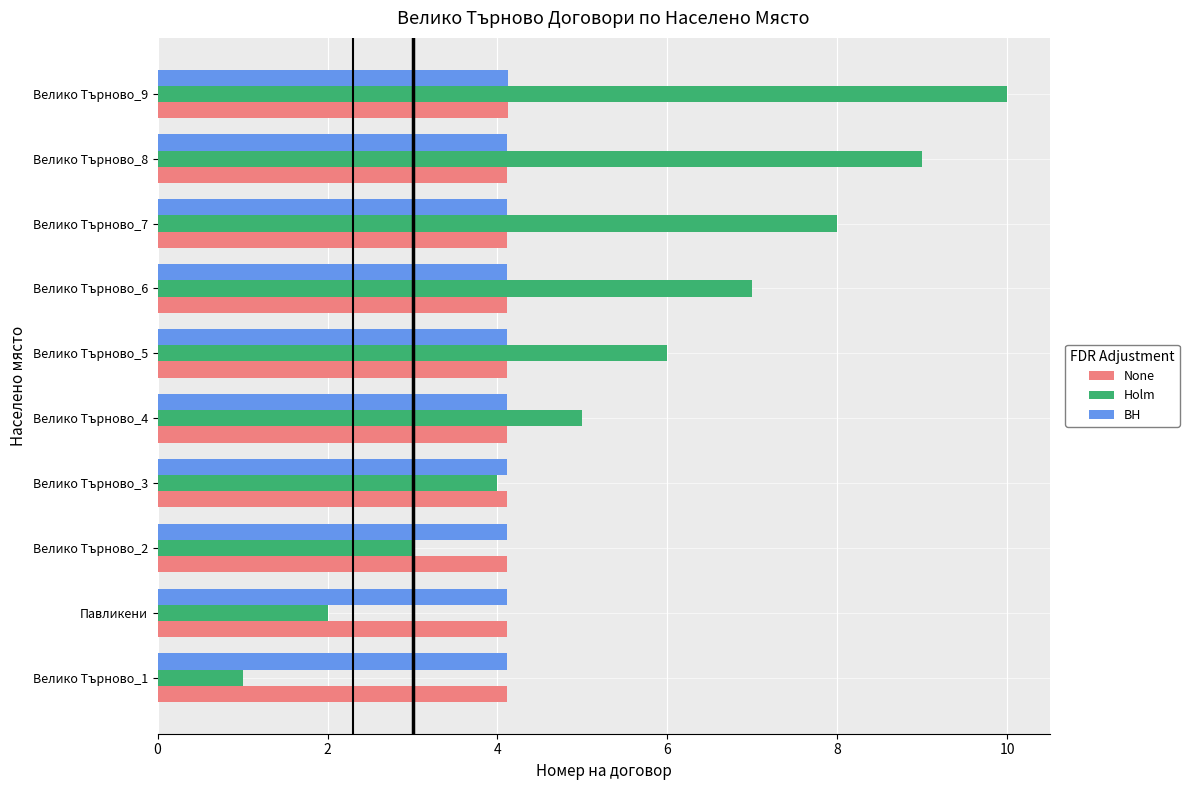

What are all the series names shown in the legend?

None, Holm, BH